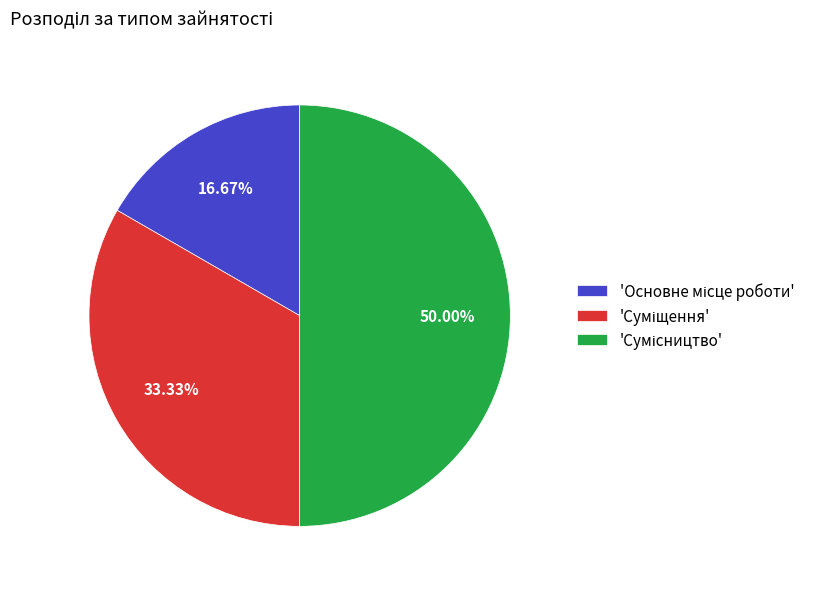

Count the number of slices in the pie.

3